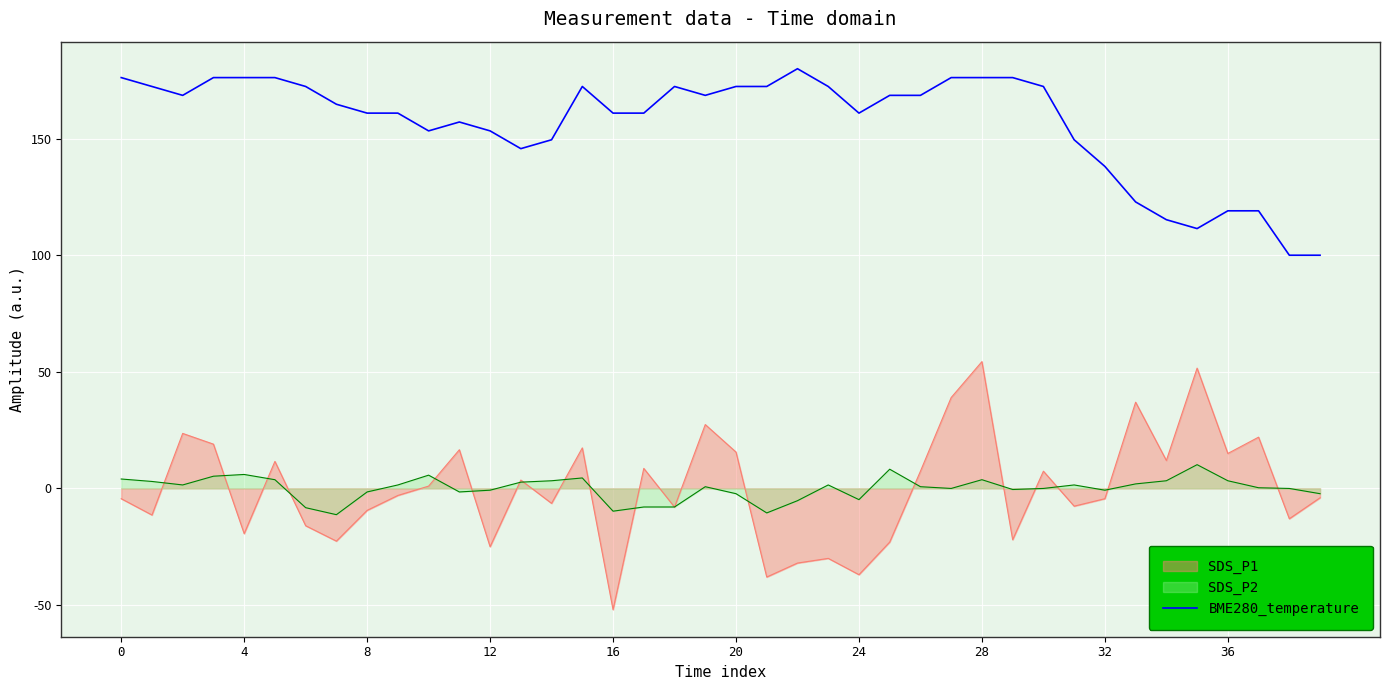

Count the number of categories in the chart.

40